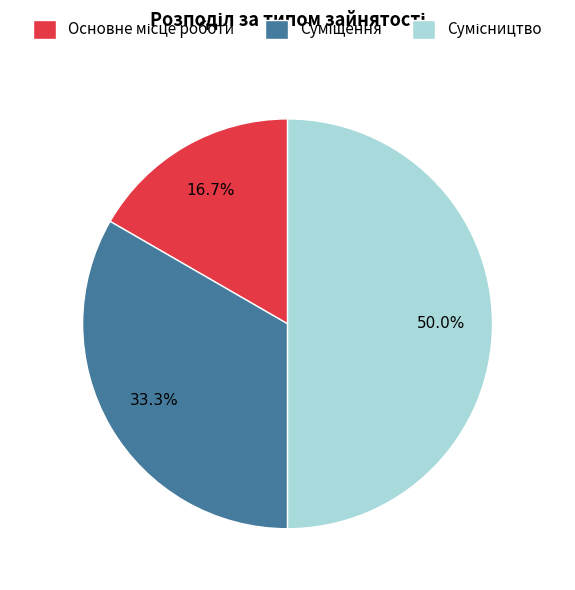

Which has a higher value, Суміщення or Сумісництво?

Сумісництво